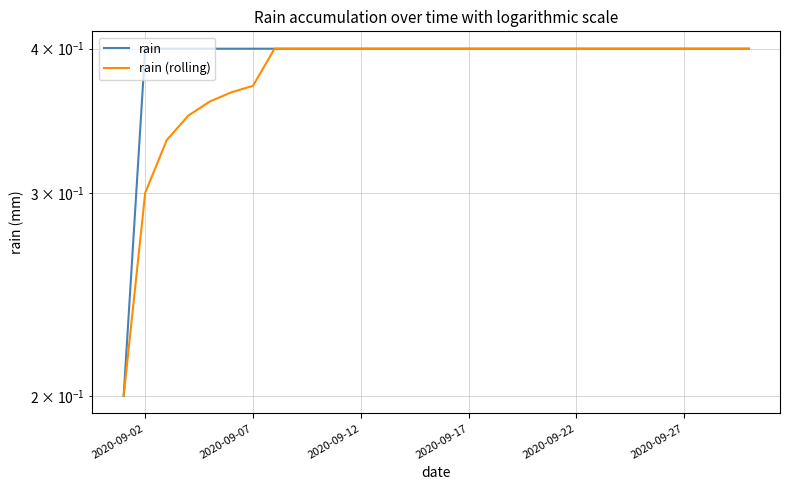

Which series has the largest total across all categories?

rain